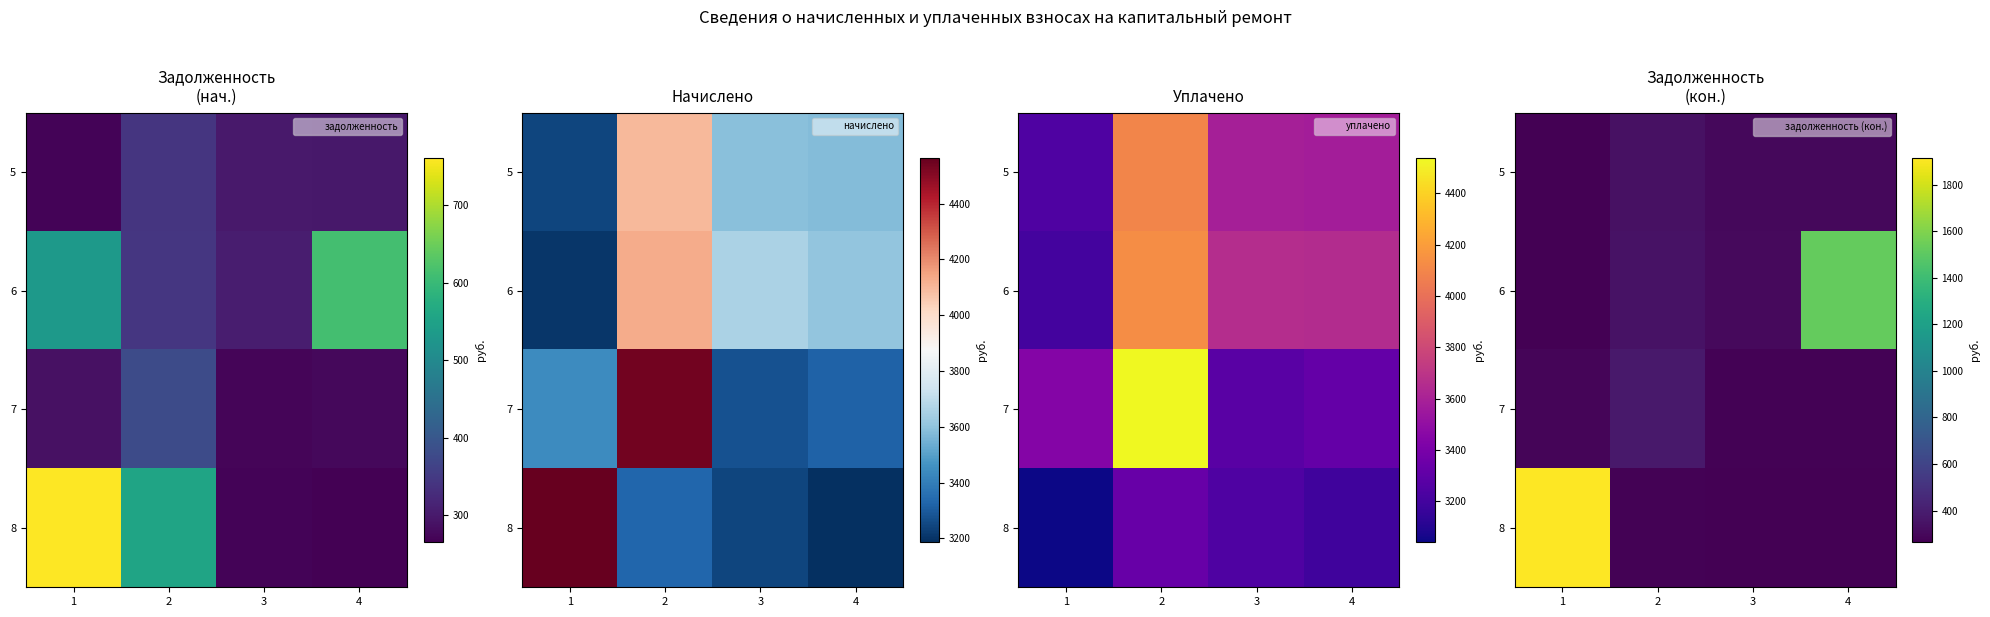

Rank the series by their maximum value, from lowest to highest.

5, 7, 6, 8